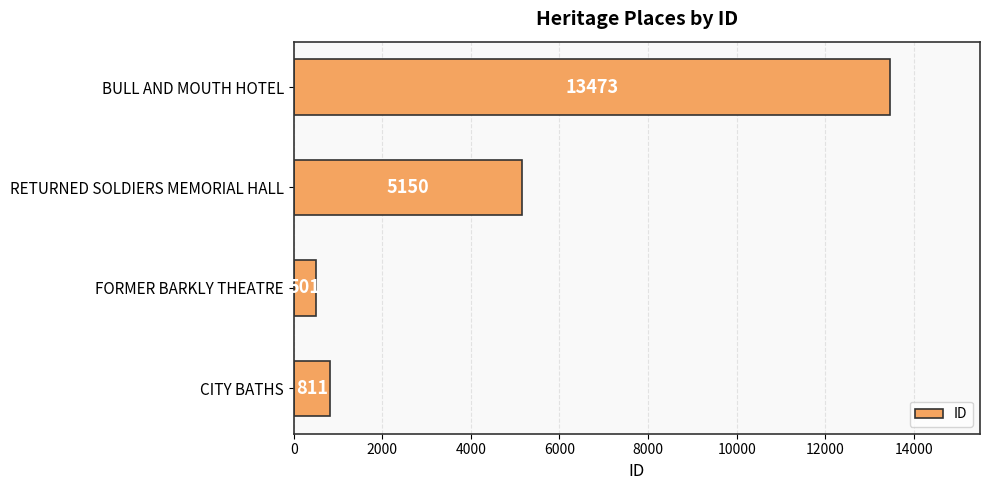

What is the difference between the maximum and minimum values?

12972